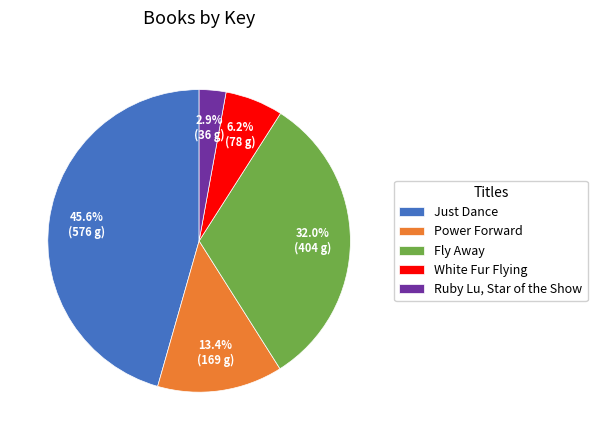

True or false: Power Forward accounts for 28% of the total.

False